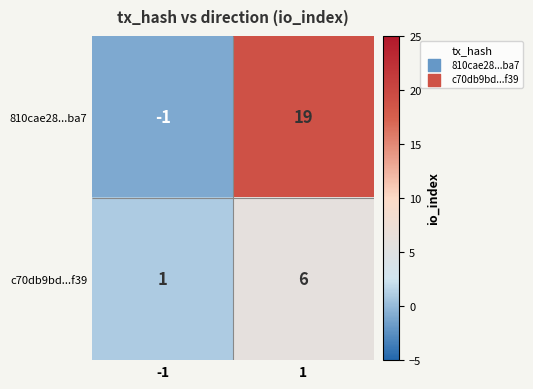

What value does the c70db9bd...f39 series have at 1?

6